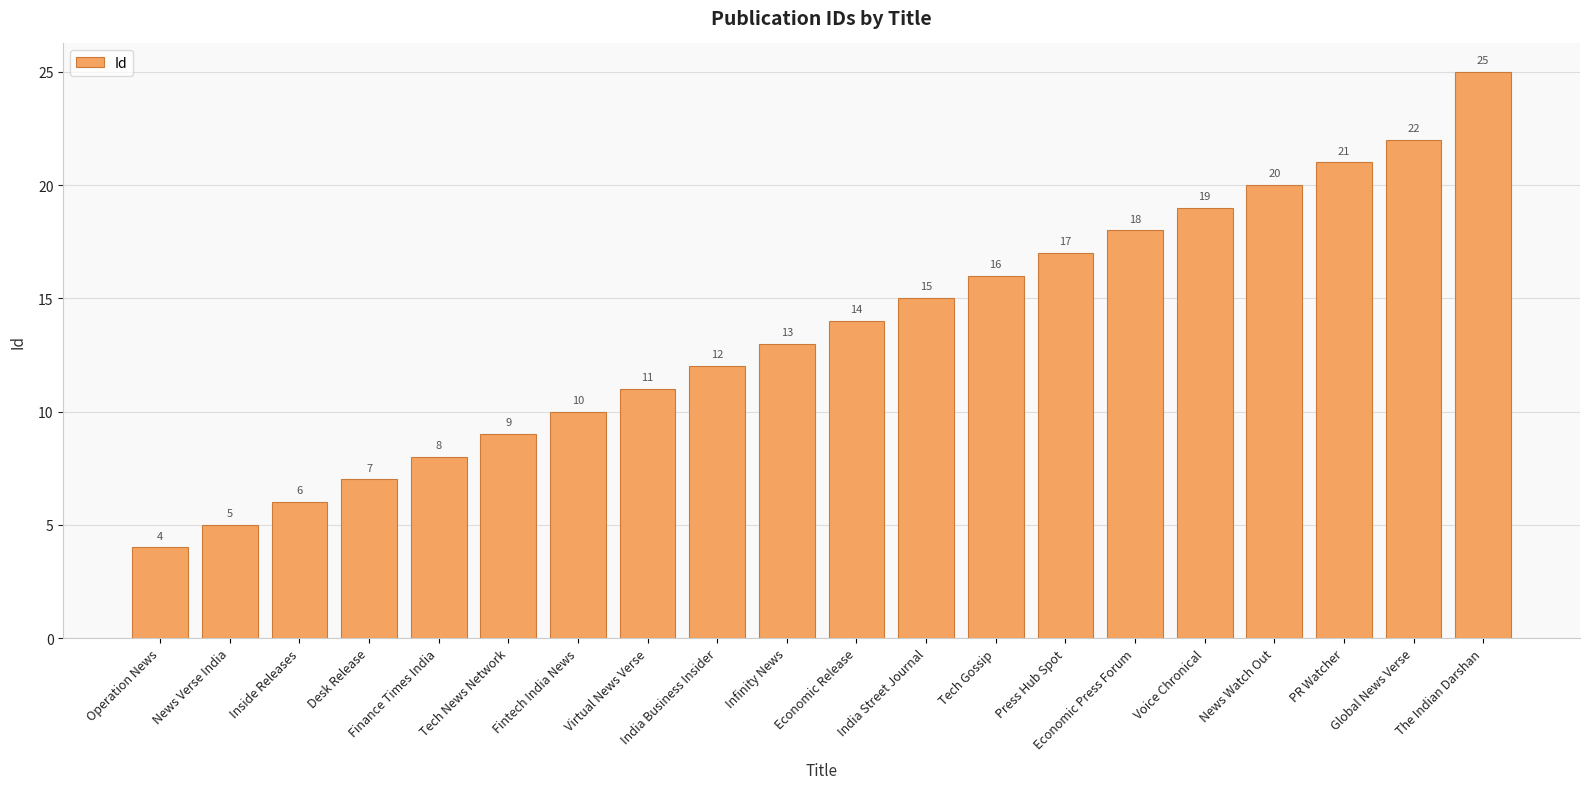

How many values are below 14?

10